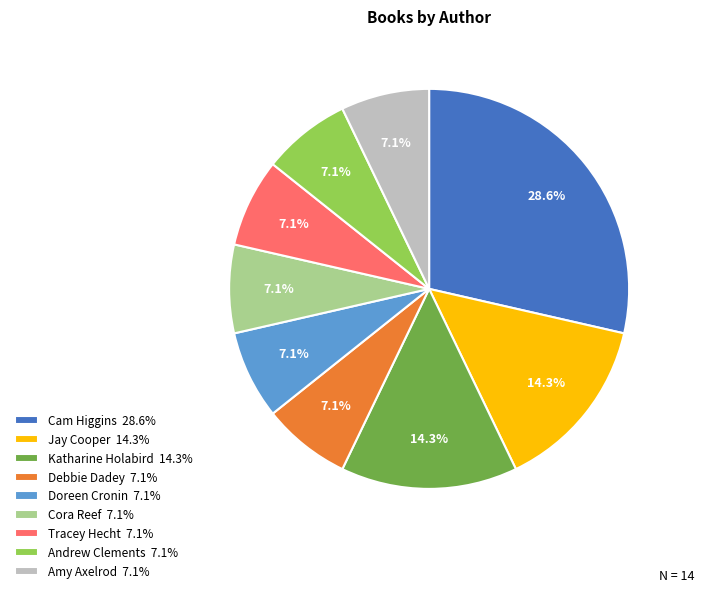

Which category has the biggest portion of the pie?

Cam Higgins 28.6%